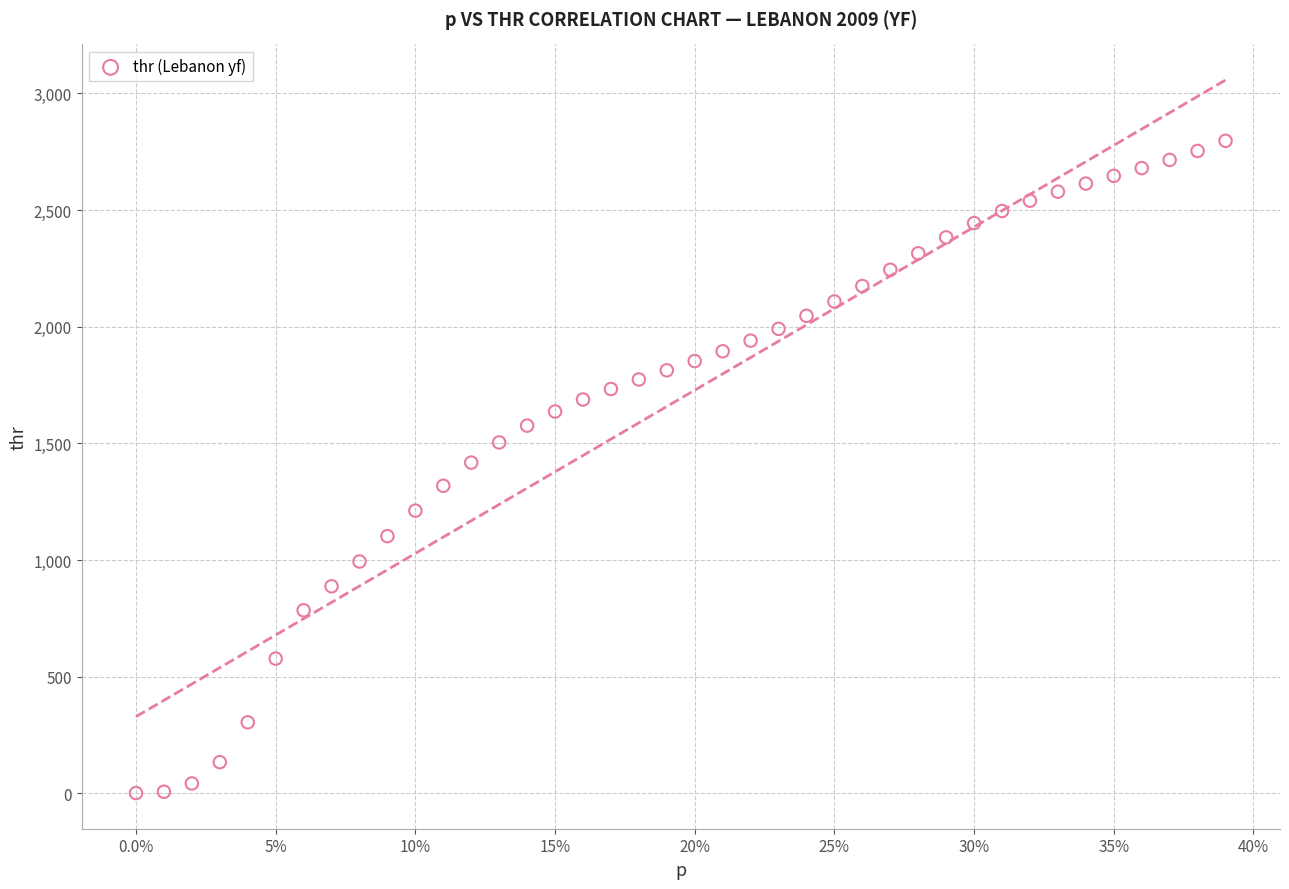

What is the range of Y values (max minus min)?

2795.3